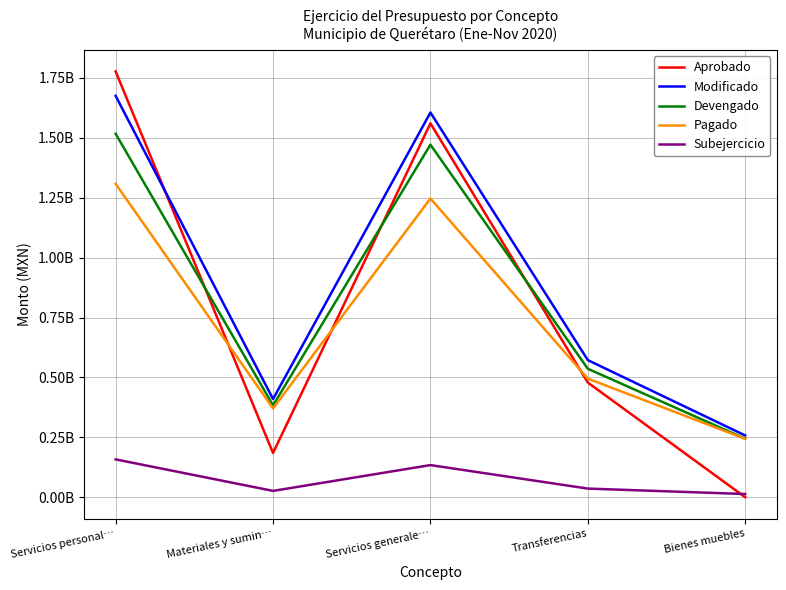

At which label does Subejercicio reach its minimum?

Bienes muebles